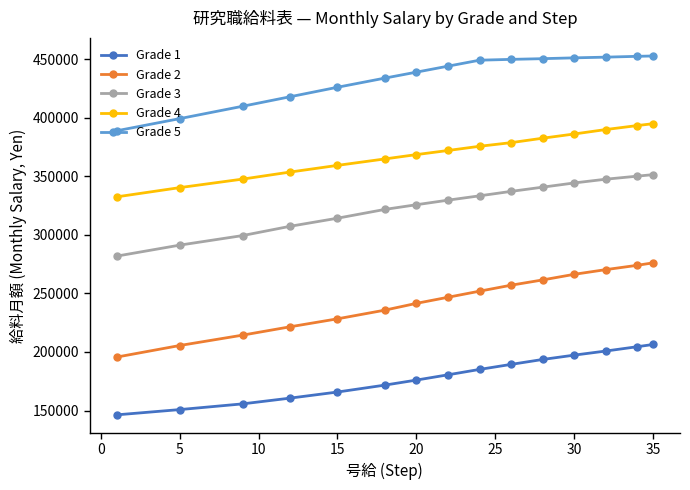

True or false: Grade 5 and Grade 1 cross at least once.

False